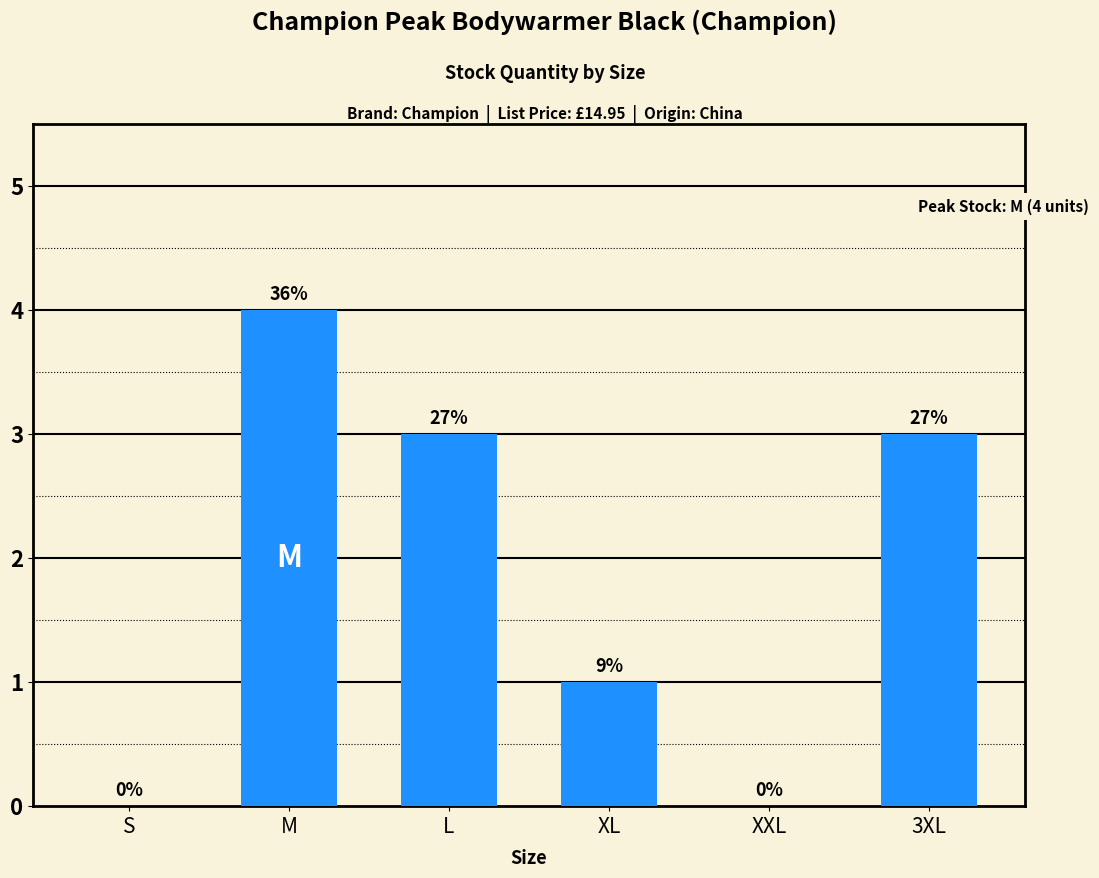

Does the chart contain any negative values?

No